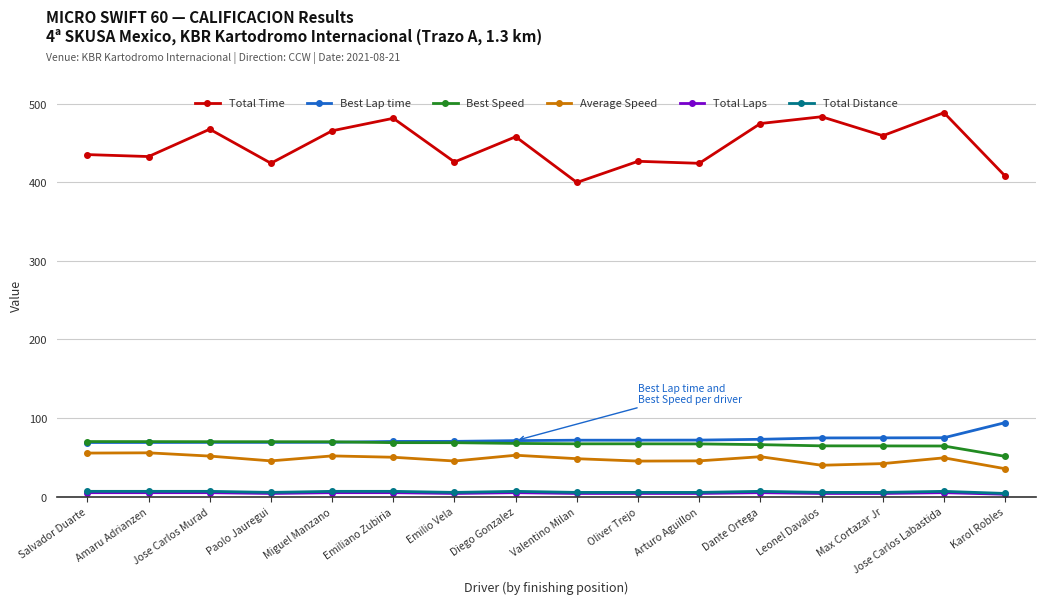

True or false: Total Time has more than 1 interior local peaks.

True